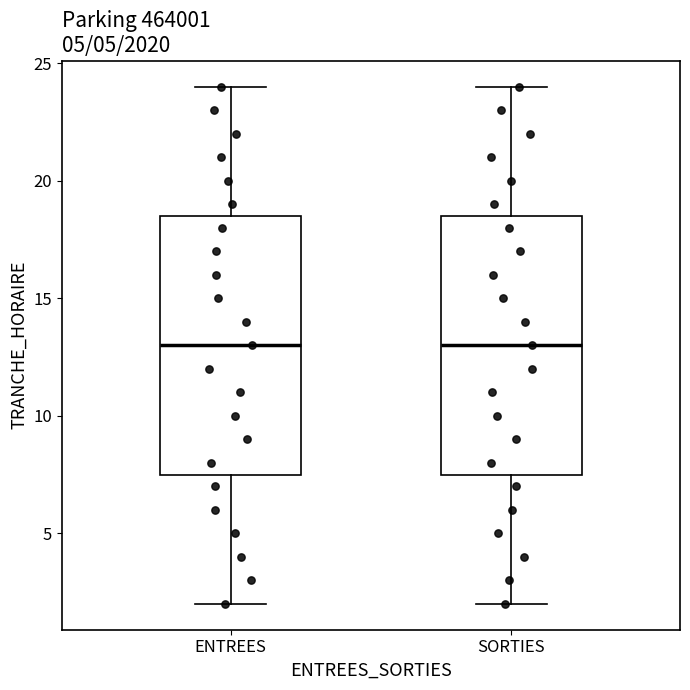

Where does the median line of the box for SORTIES sit on the y-axis? The values are not printed on the chart, so give them approximately, as read against the axis.

13.0